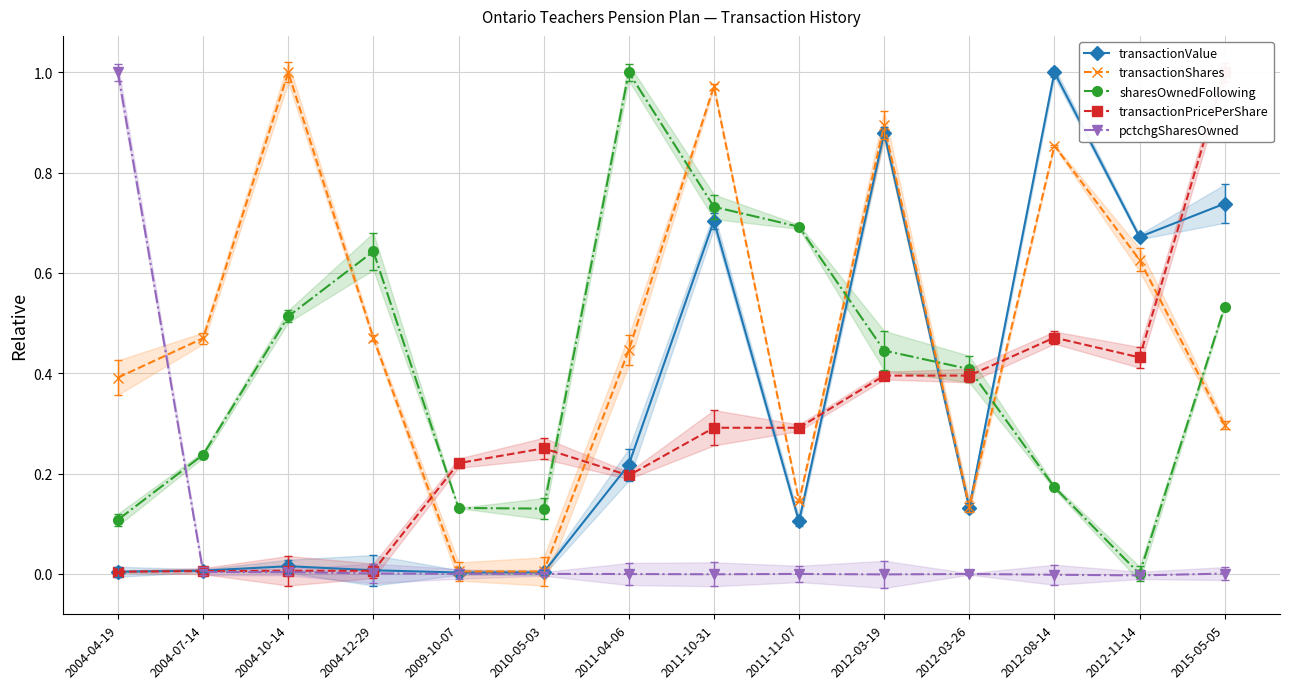

What position from the left is 2011-04-06?

7